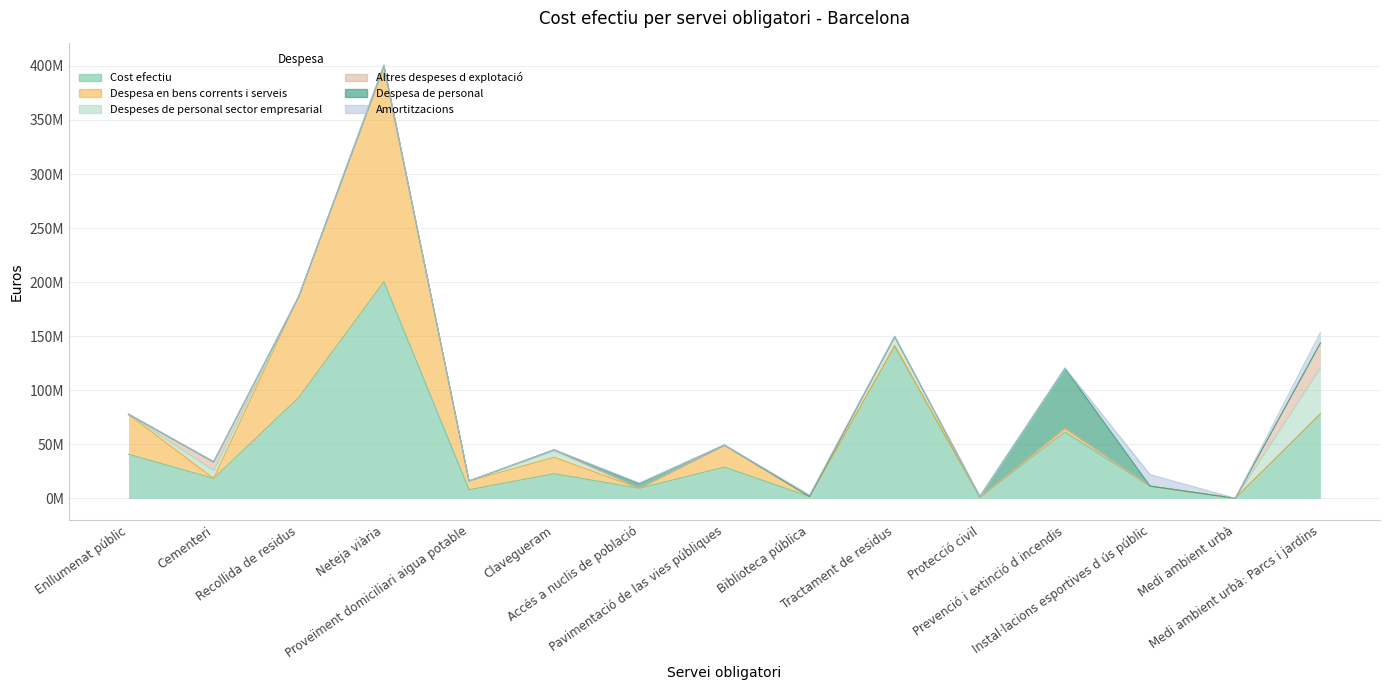

What is the average value of the Altres despeses d explotació (col_10) series?

2151324.9